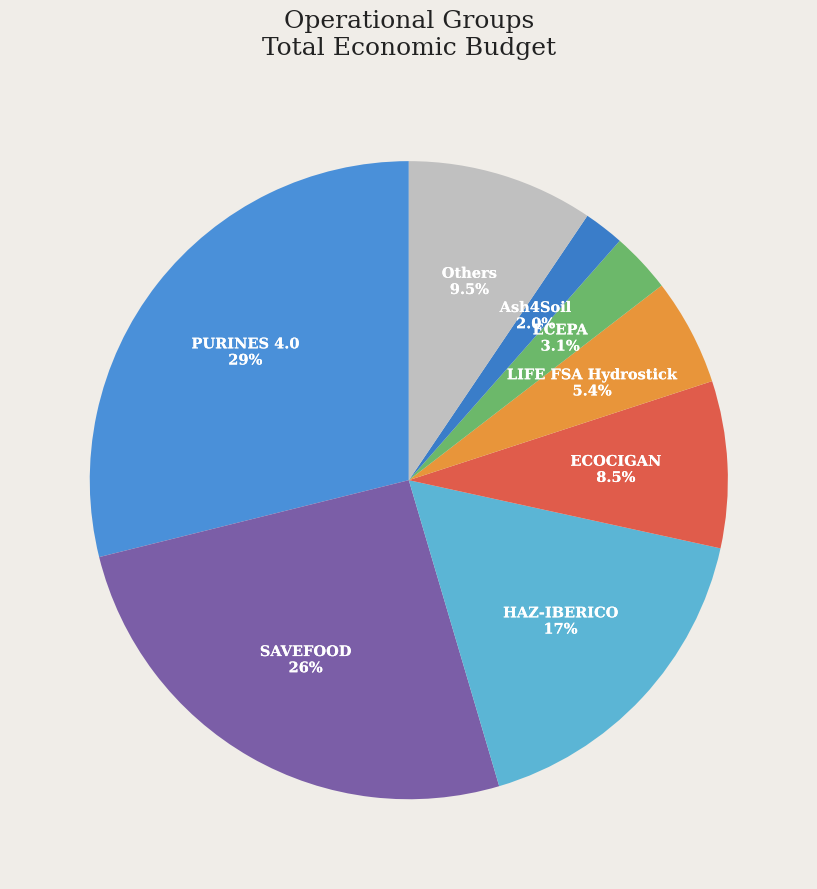

Does any single category account for the majority?

No